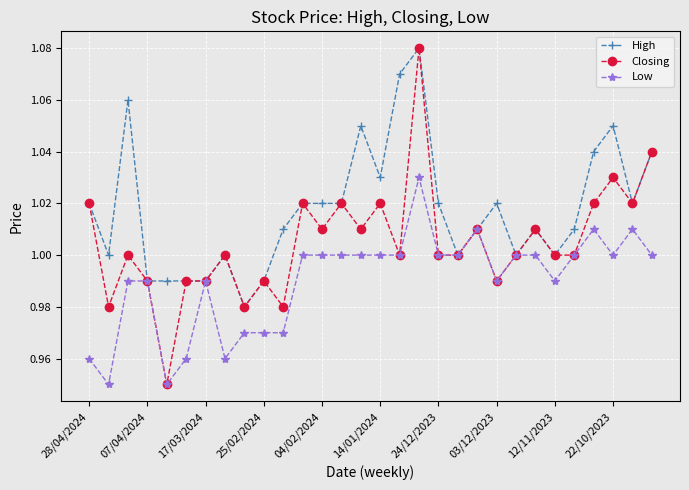

Which series has the widest spread of values?

Closing